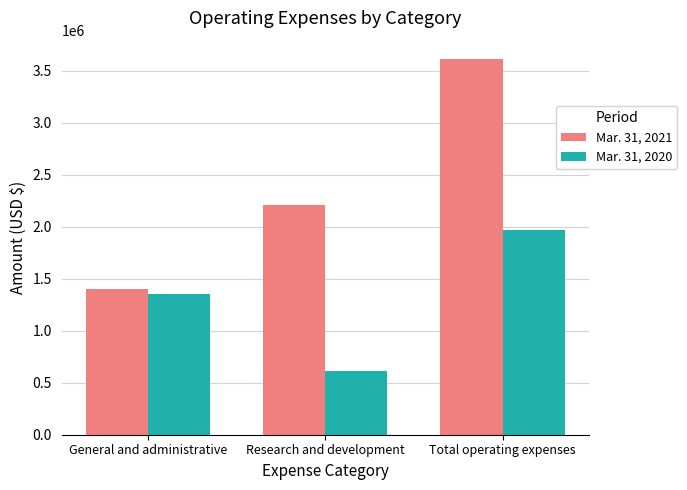

What is the label of the 1st bar from the left?

General and administrative